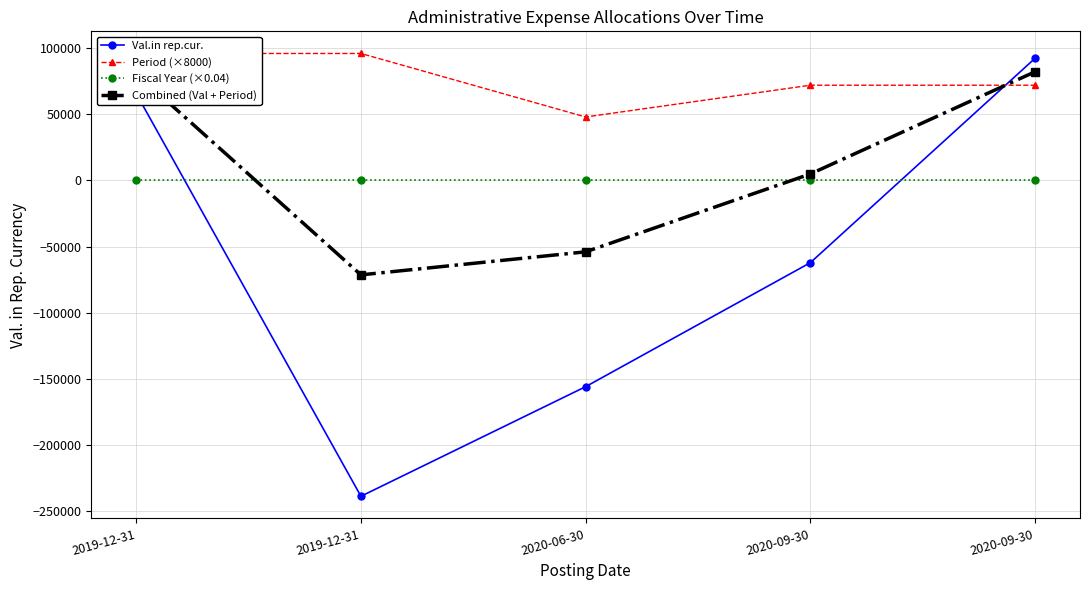

Does the chart display data point markers on the line(s)?

Yes